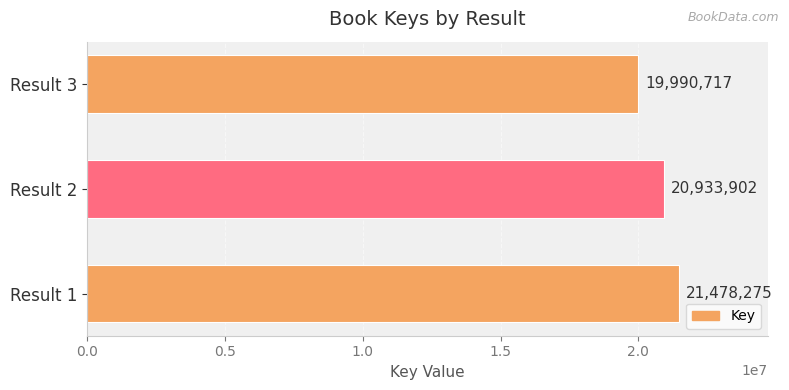

Count the values in the range 19990717 to 21478275.

3